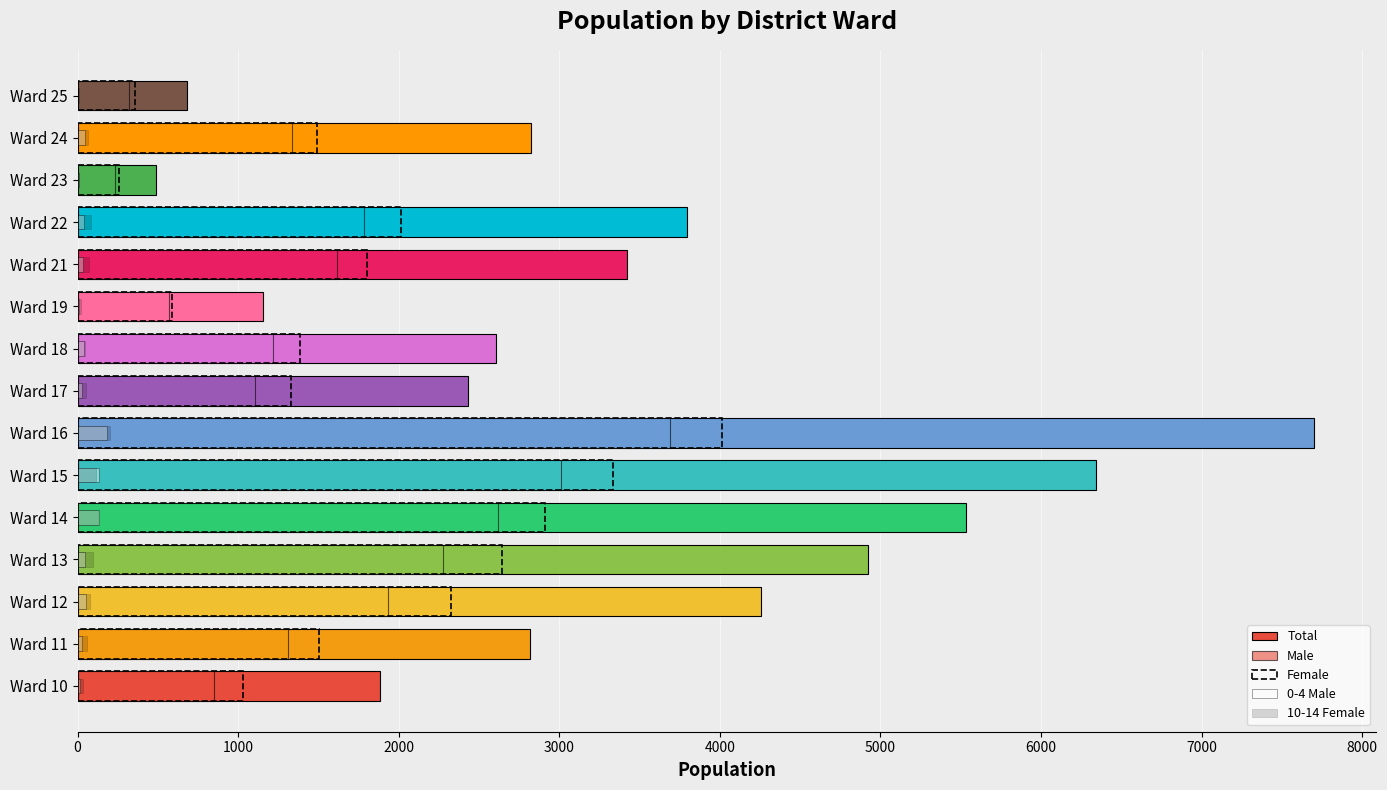

The Total series shows 9916 at Ward 14. True or false?

False